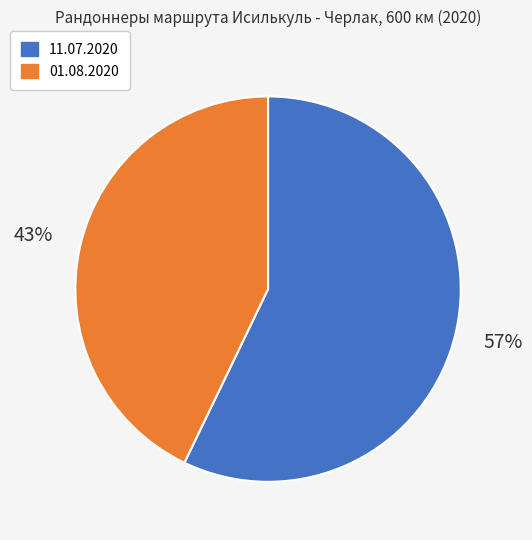

To the nearest percent, what is the average slice percentage?

50%